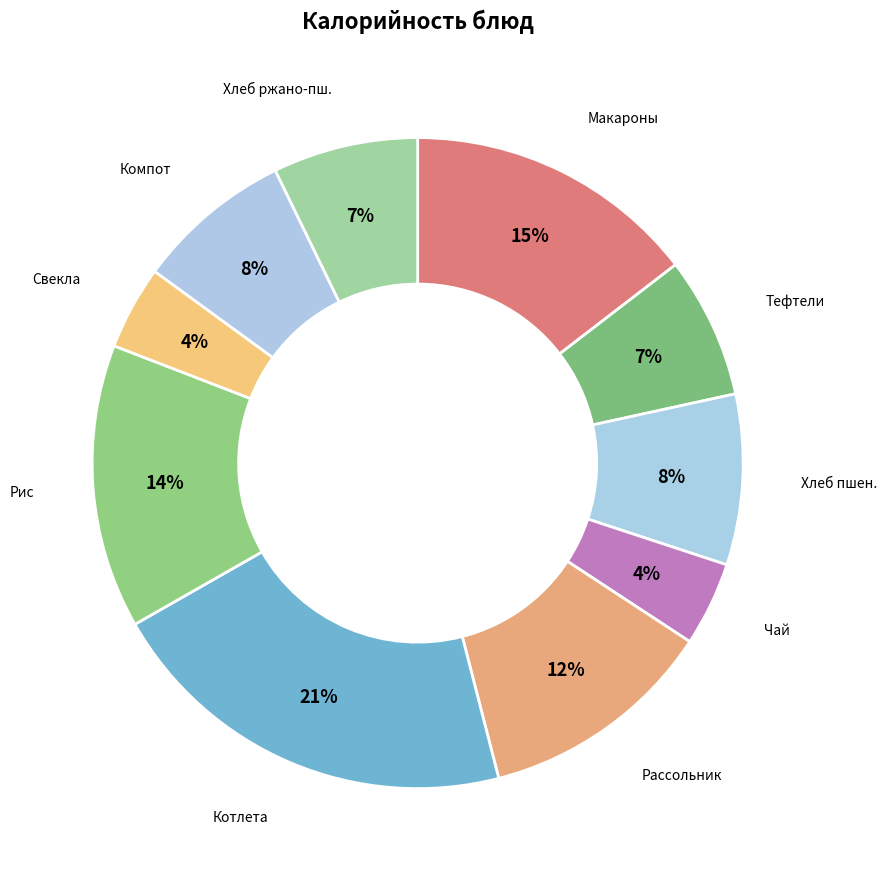

Which has a higher value, Компот or Хлеб ржано-пш.?

Компот